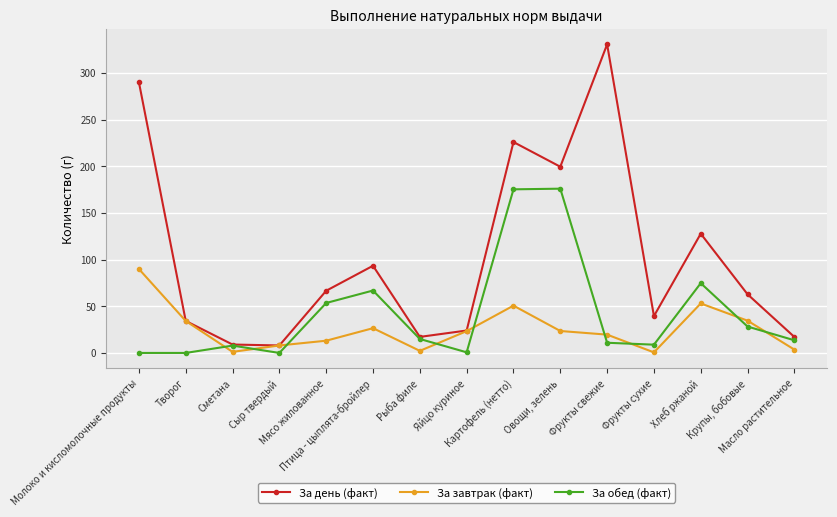

Where do За завтрак (факт) and За обед (факт) first cross each other?

Творог and Сметана